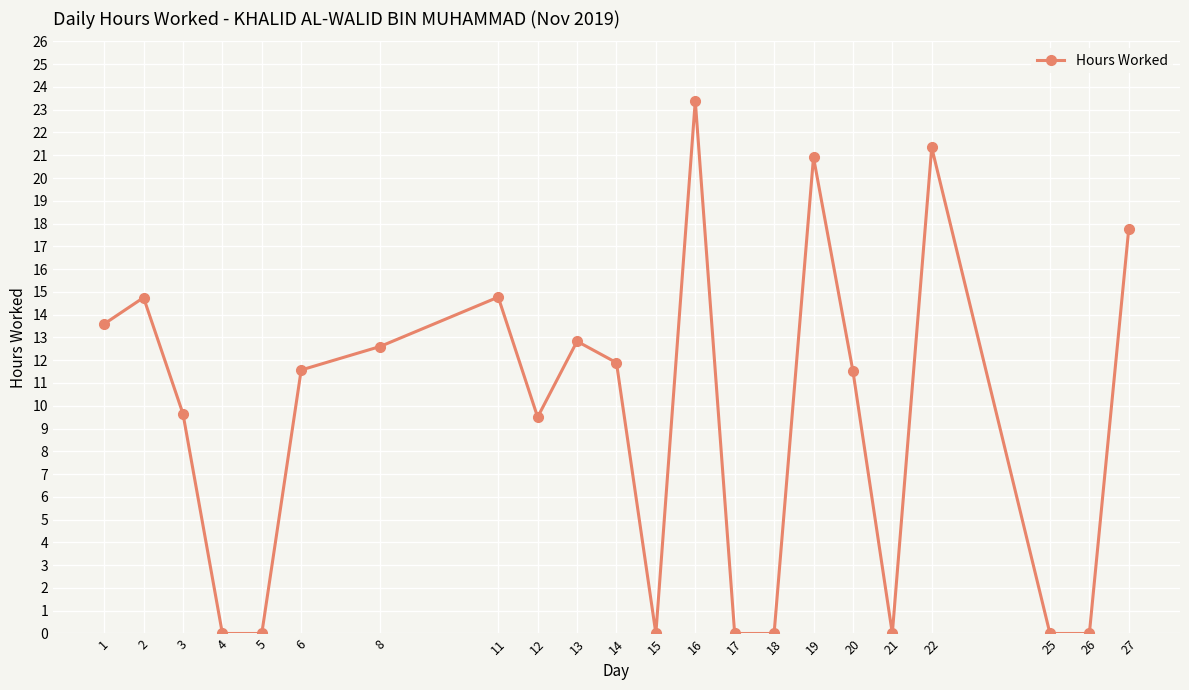

What is the sum of all values?

206.1